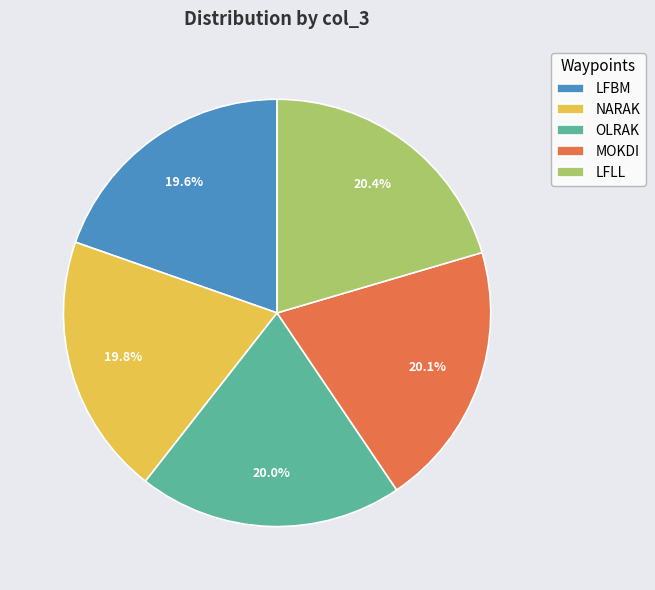

Which has a higher value, NARAK or LFLL?

LFLL